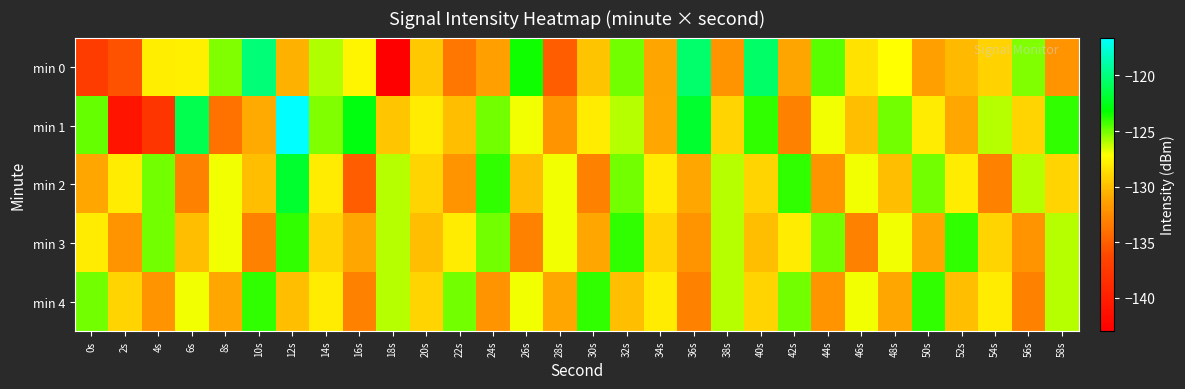

Rank the series by their maximum value, from lowest to highest.

min 3, min 4, min 2, min 0, min 1